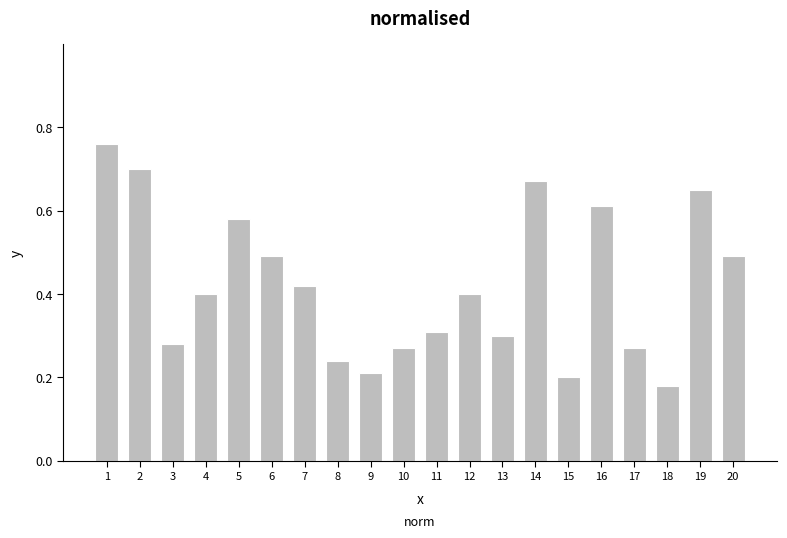

What is the sum of the values at 14 and 8?

0.9